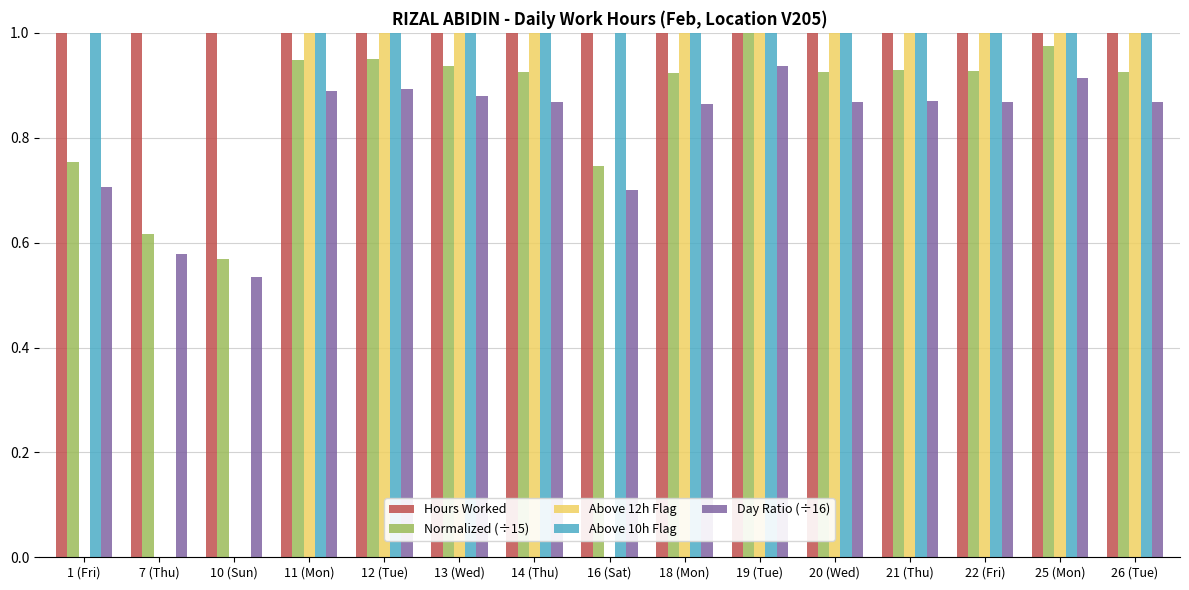

What is the sum of all Normalized (÷15) values?

13.1